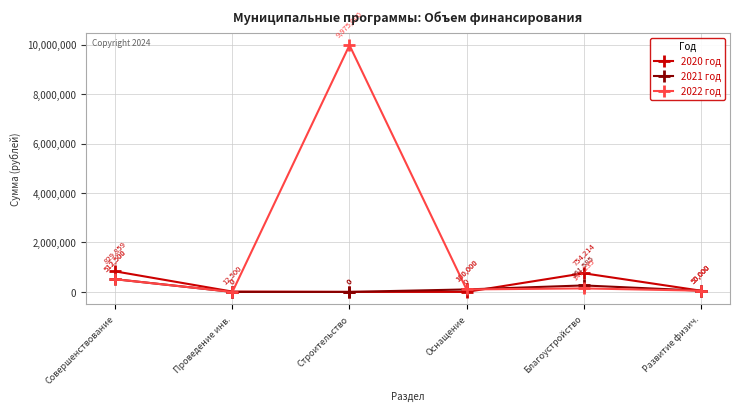

At which category is the sum across all series the highest?

Строительство